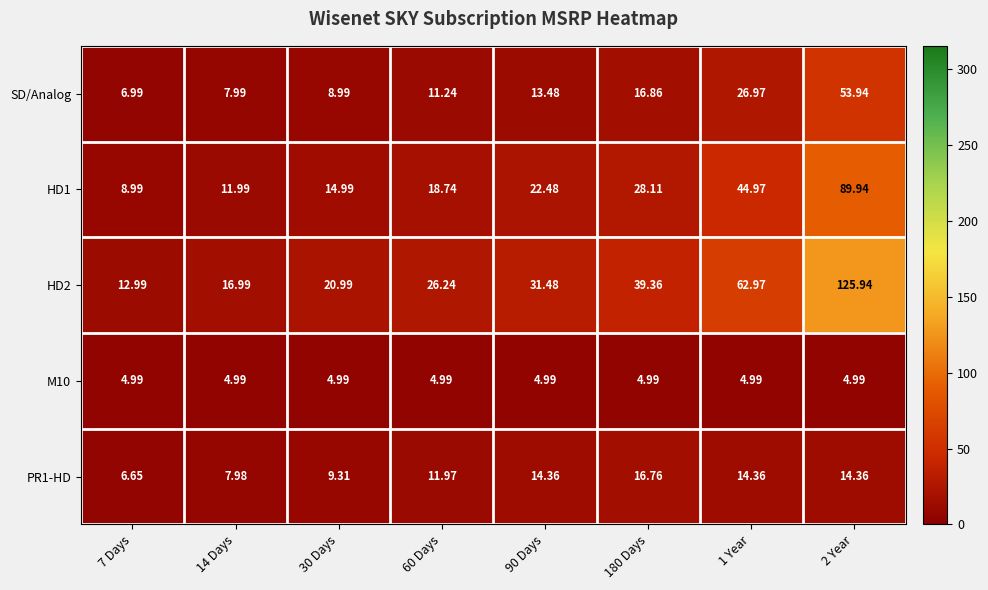

Reading left to right, transcribe all the data shown in this chart.

SD/Analog: 7 Days=7.0	14 Days=8.0	30 Days=9.0	60 Days=11.2	90 Days=13.5	180 Days=16.9	1 Year=27.0	2 Year=53.9
HD1: 7 Days=9.0	14 Days=12.0	30 Days=15.0	60 Days=18.7	90 Days=22.5	180 Days=28.1	1 Year=45.0	2 Year=89.9
HD2: 7 Days=13.0	14 Days=17.0	30 Days=21.0	60 Days=26.2	90 Days=31.5	180 Days=39.4	1 Year=63.0	2 Year=125.9
M10: 7 Days=5.0	14 Days=5.0	30 Days=5.0	60 Days=5.0	90 Days=5.0	180 Days=5.0	1 Year=5.0	2 Year=5.0
PR1-HD: 7 Days=6.7	14 Days=8.0	30 Days=9.3	60 Days=12.0	90 Days=14.4	180 Days=16.8	1 Year=14.4	2 Year=14.4